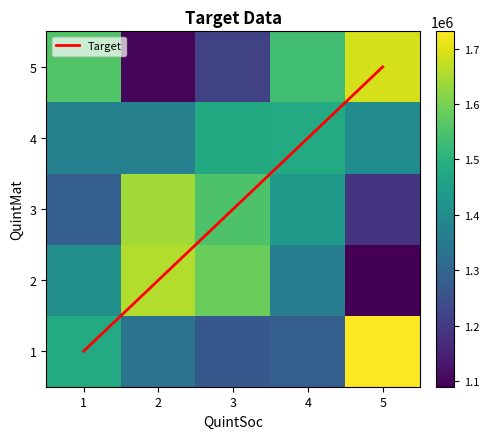

What is the difference between the second highest and second lowest values in the 5 series?

340790